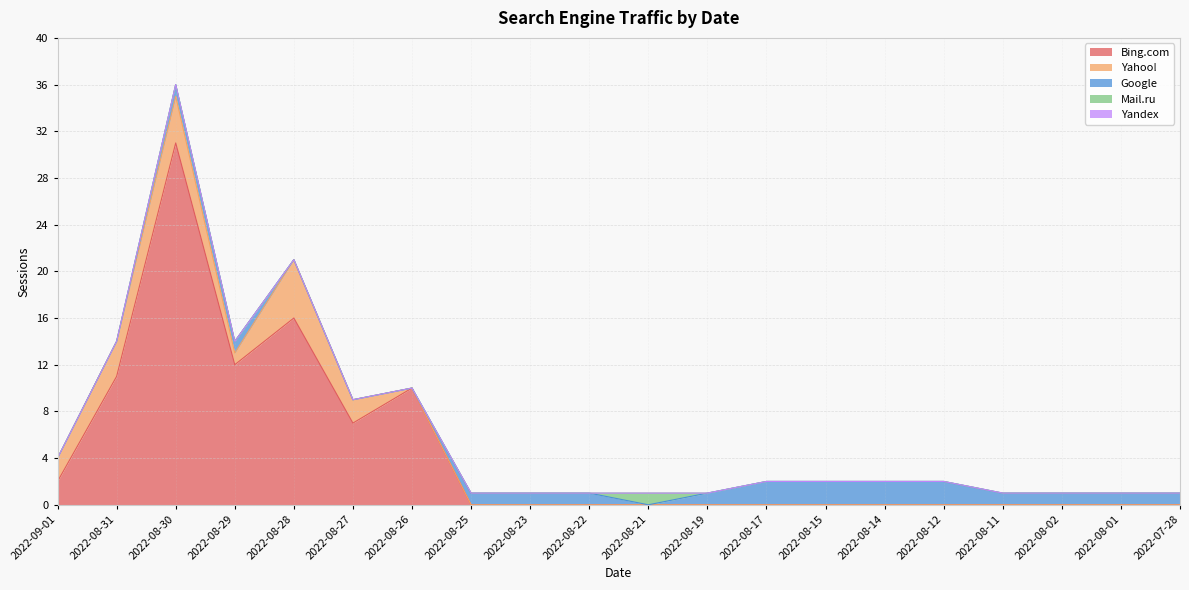

What is the difference between the maximum and minimum values in the Bing.com series?

31